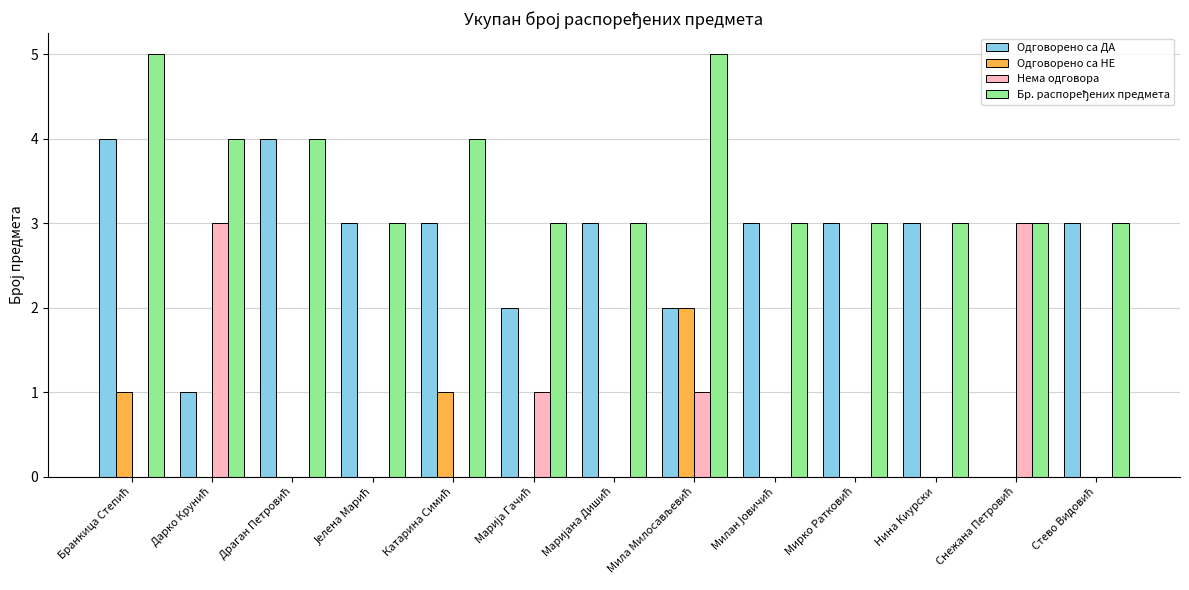

What is the greatest value displayed?

5